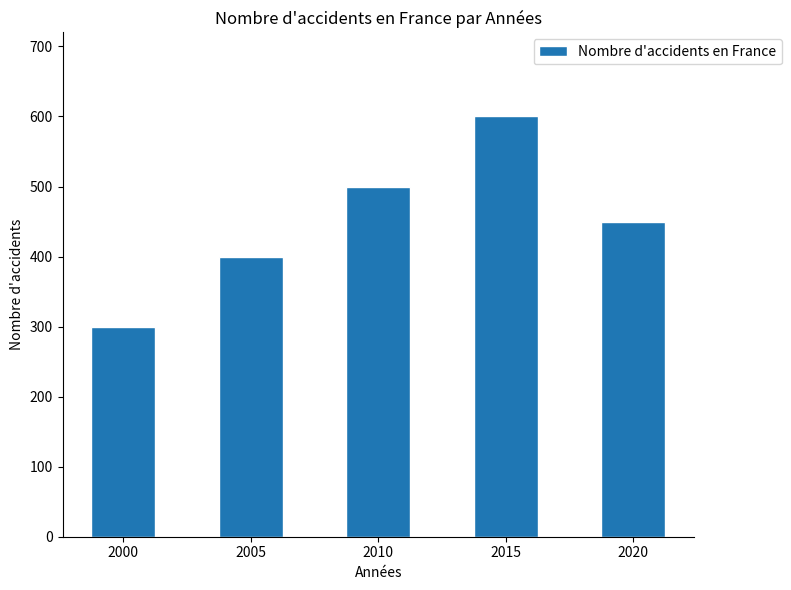

Rank the categories by value from highest to lowest.

2015, 2010, 2020, 2005, 2000